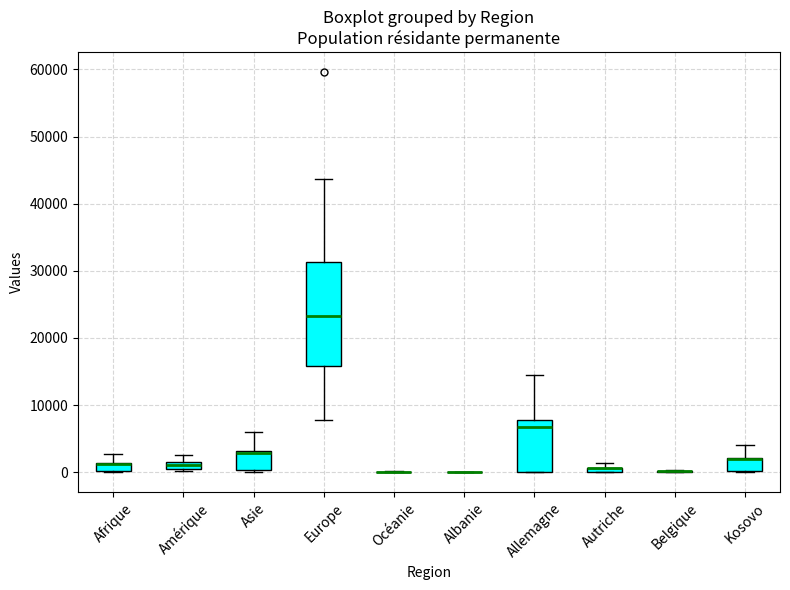

Which box is the tallest, from its lower edge to its upper edge?

Europe